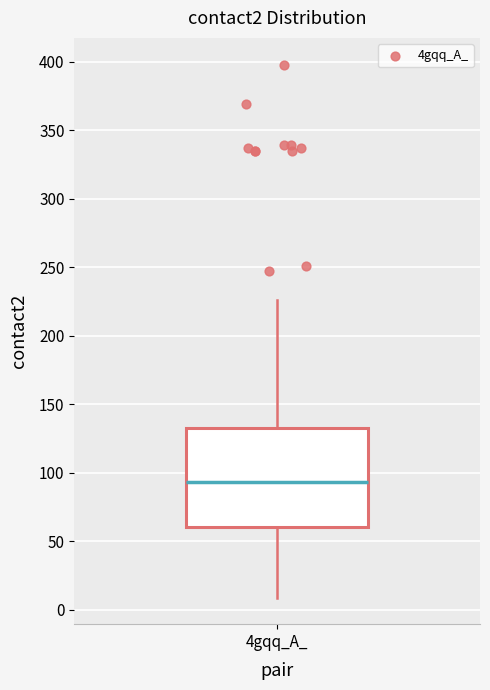

Transcribe this box plot: give where the median line is, the range the box spans, and where the two whiskers end, as read against the y-axis. The values are not printed on the chart, so give them approximately, as read against the axis.

median 95, box 60 to 135, whiskers 10 to 225